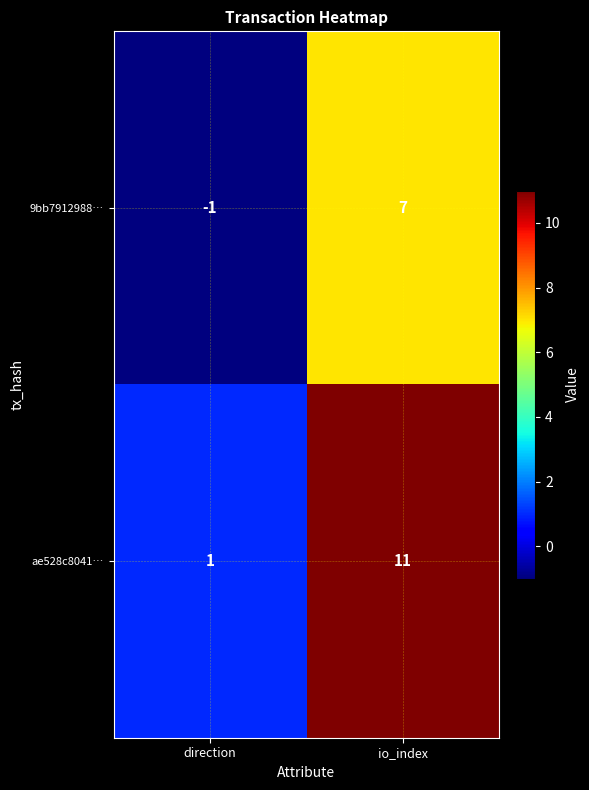

Which series has the widest spread of values?

ae528c8041…